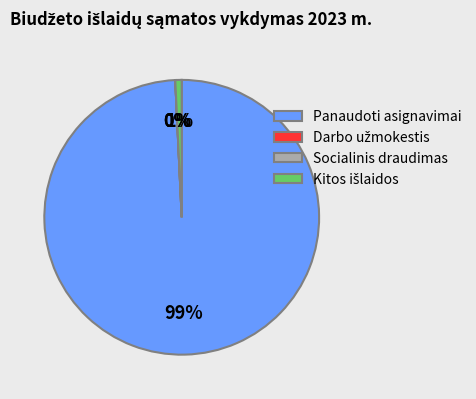

What is the largest slice in the pie chart?

Panaudoti asignavimai